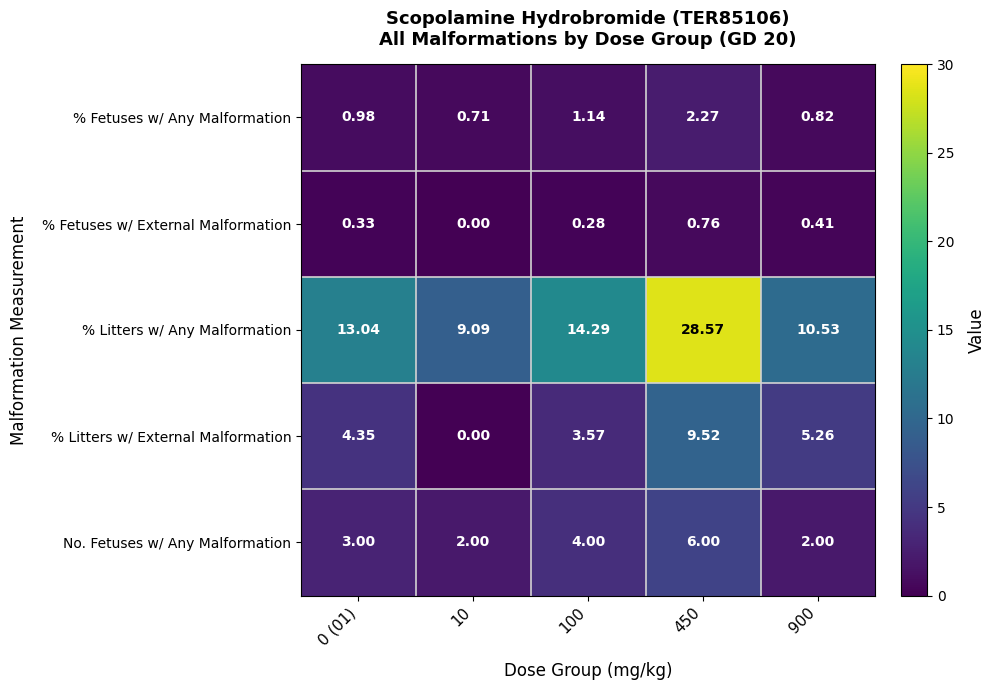

List the series in order of their peak value, highest first.

% Litters w/ Any Malformation, % Litters w/ External Malformation, No. Fetuses w/ Any Malformation, % Fetuses w/ Any Malformation, % Fetuses w/ External Malformation